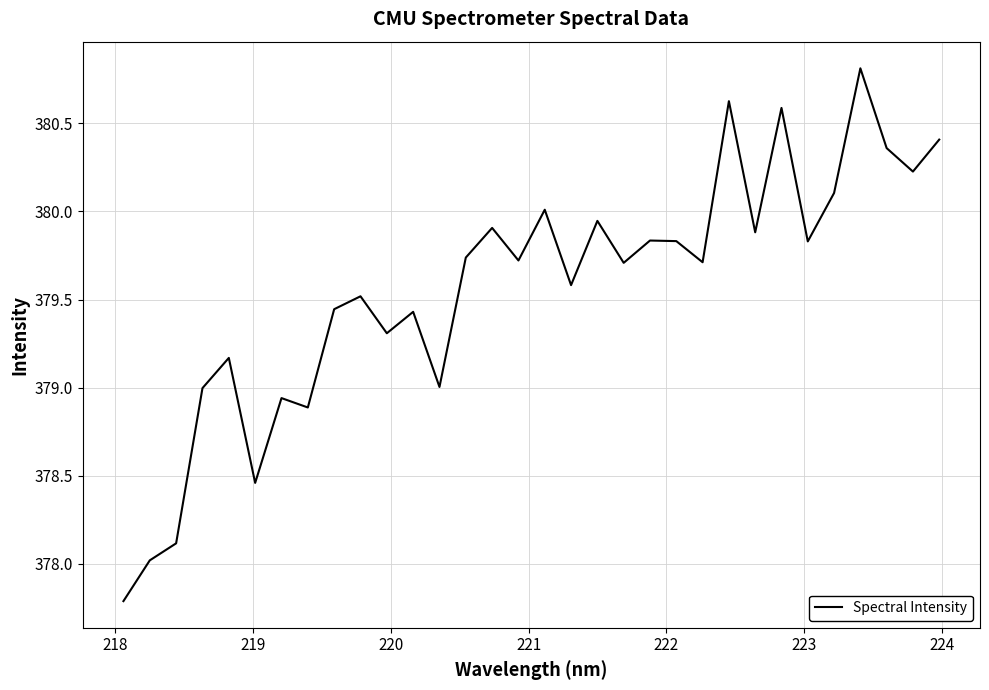

What is the greatest value displayed?

380.8